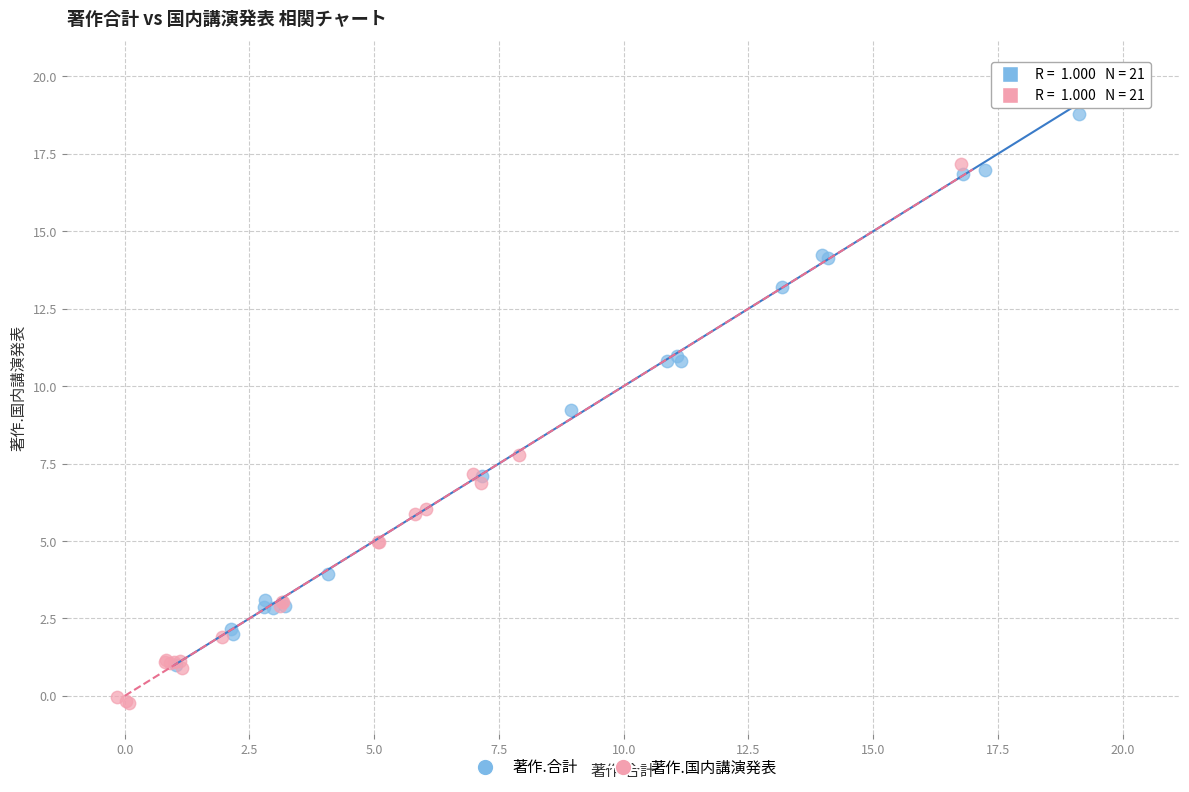

Which series reaches the minimum Y coordinate?

著作.国内講演発表